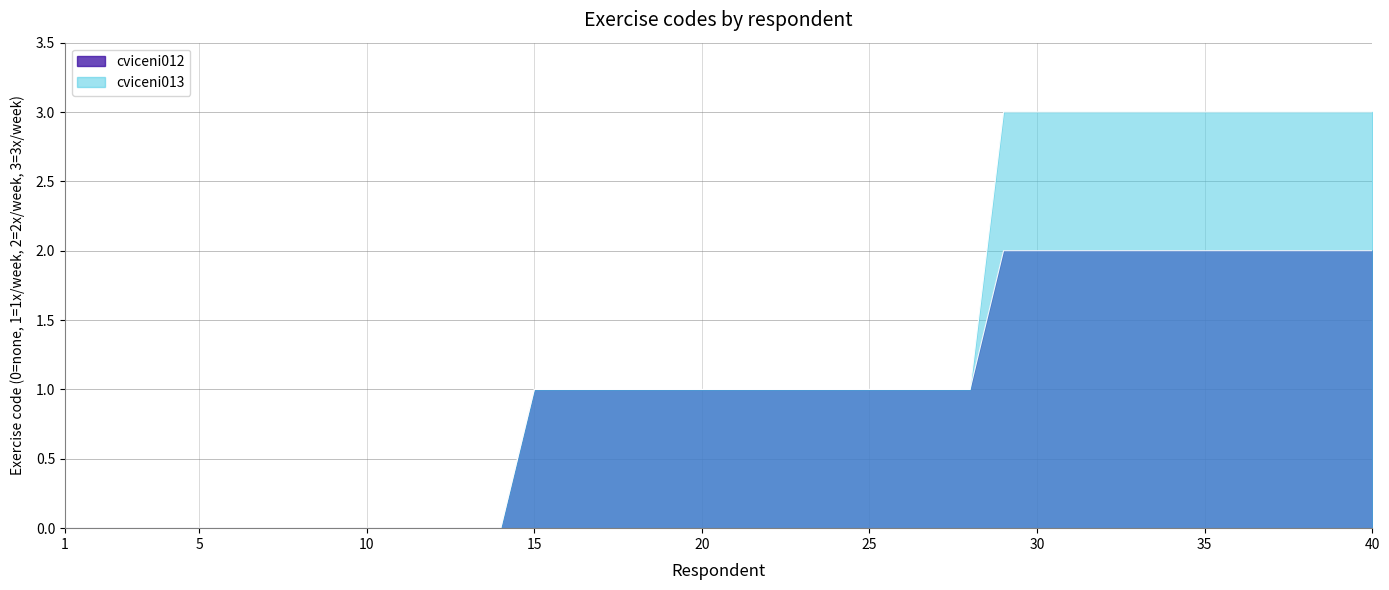

Where does the cviceni013 series first go above 1?

29